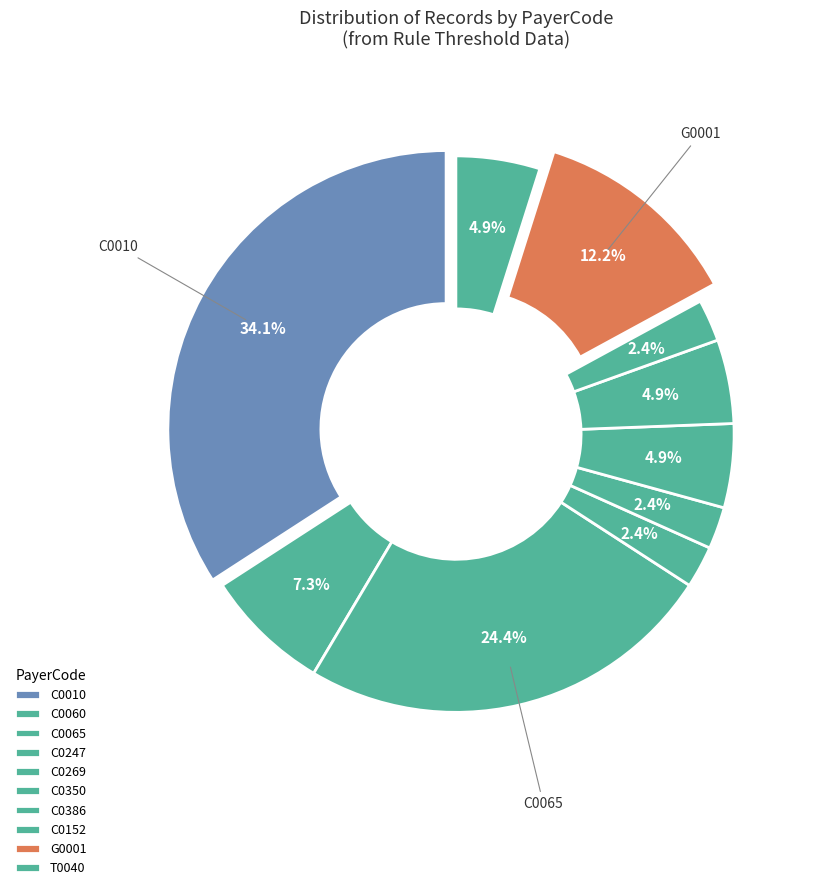

Is it true that C0269 is 2% of the pie?

True